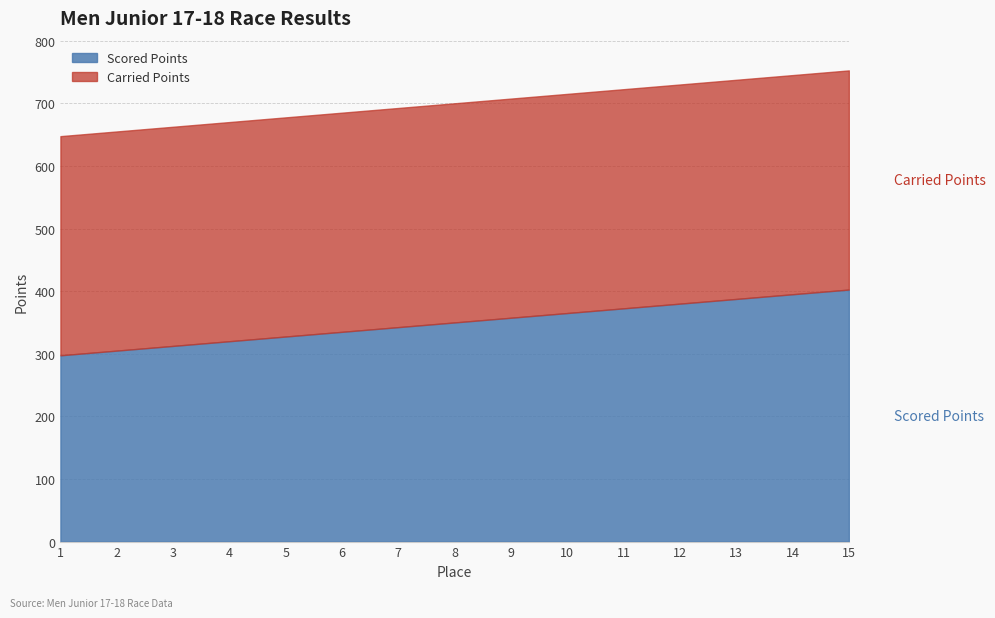

Is it true that Scored Points equals 527.2 at 1?

False